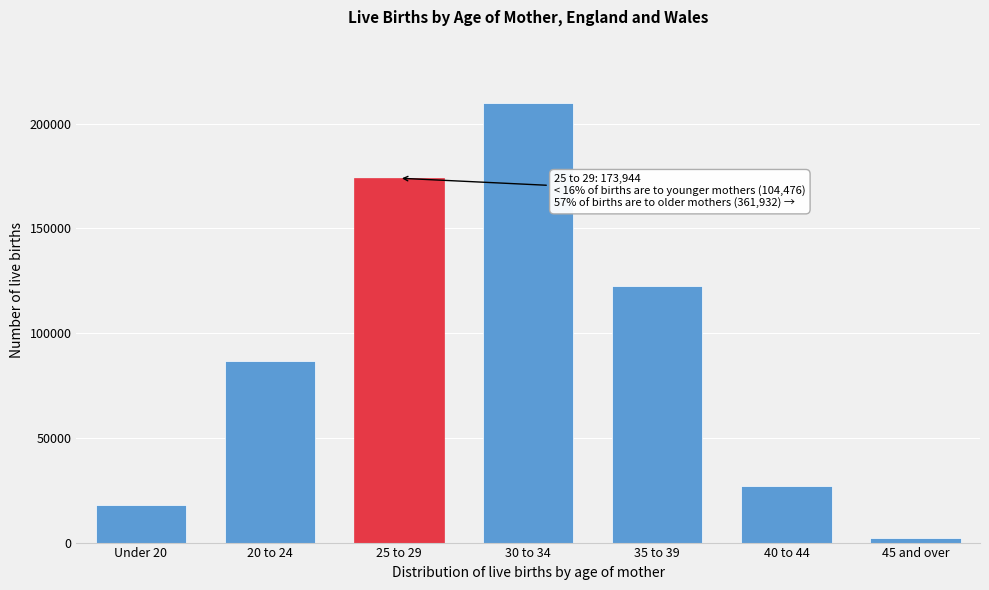

Reading left to right, extract all data points from this chart.

17720	86756	173944	209905	122409	27228	2390